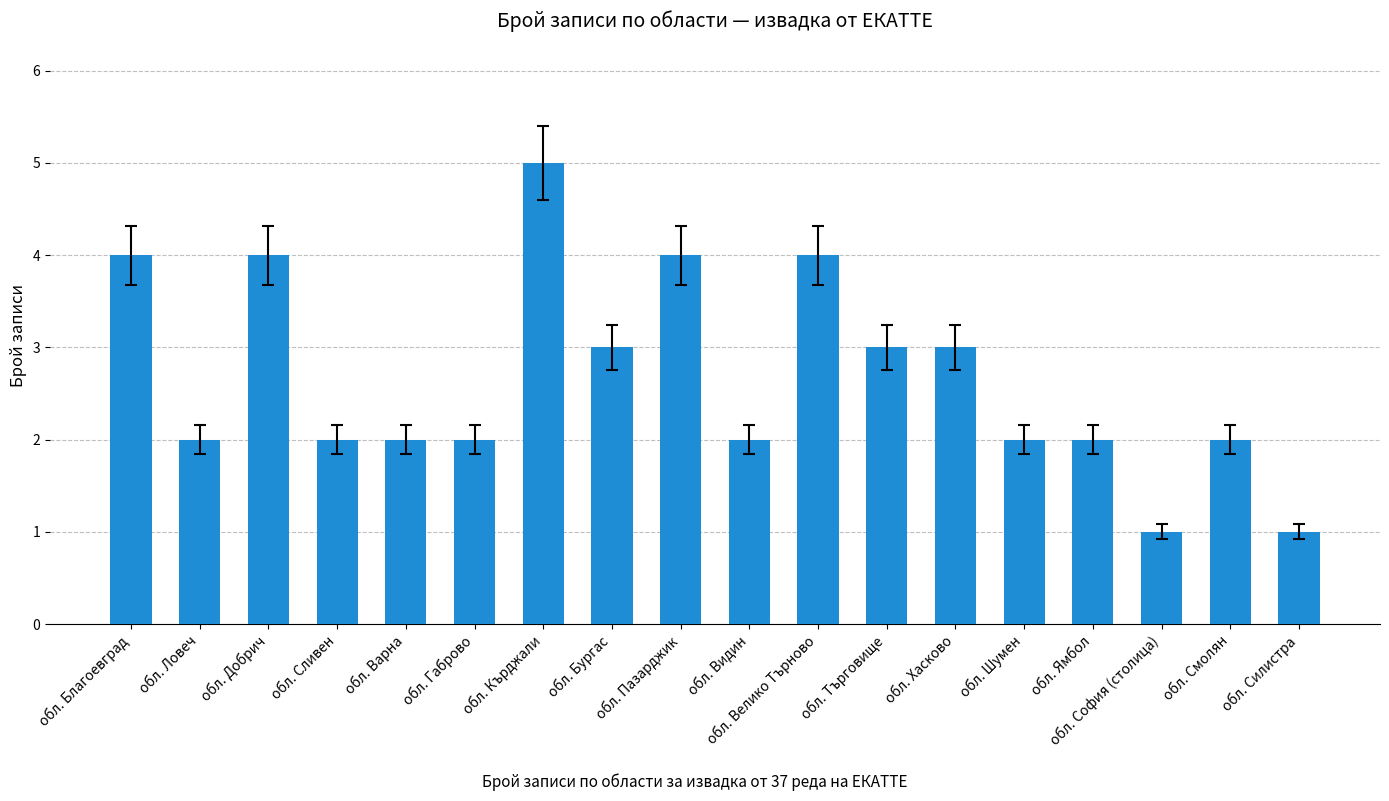

Count the number of categories in the chart.

18